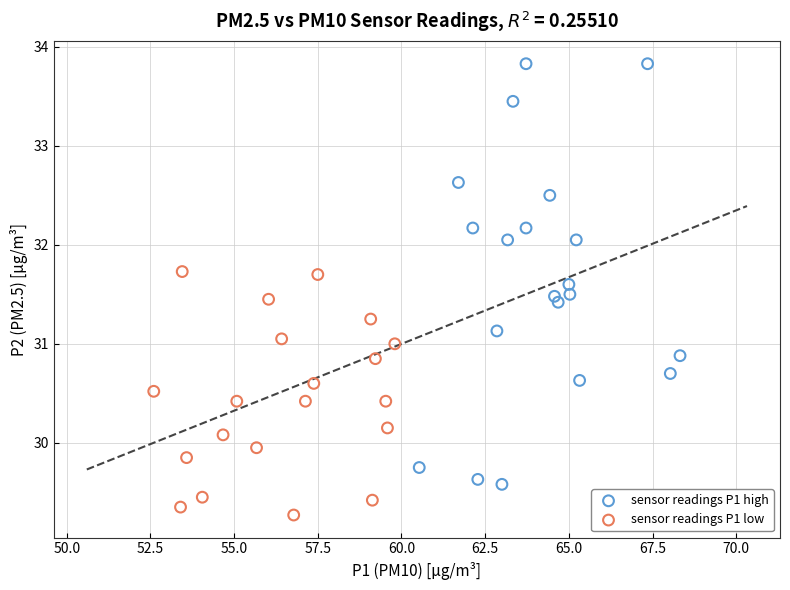

Which series has the widest spread of Y values?

sensor readings P1 high